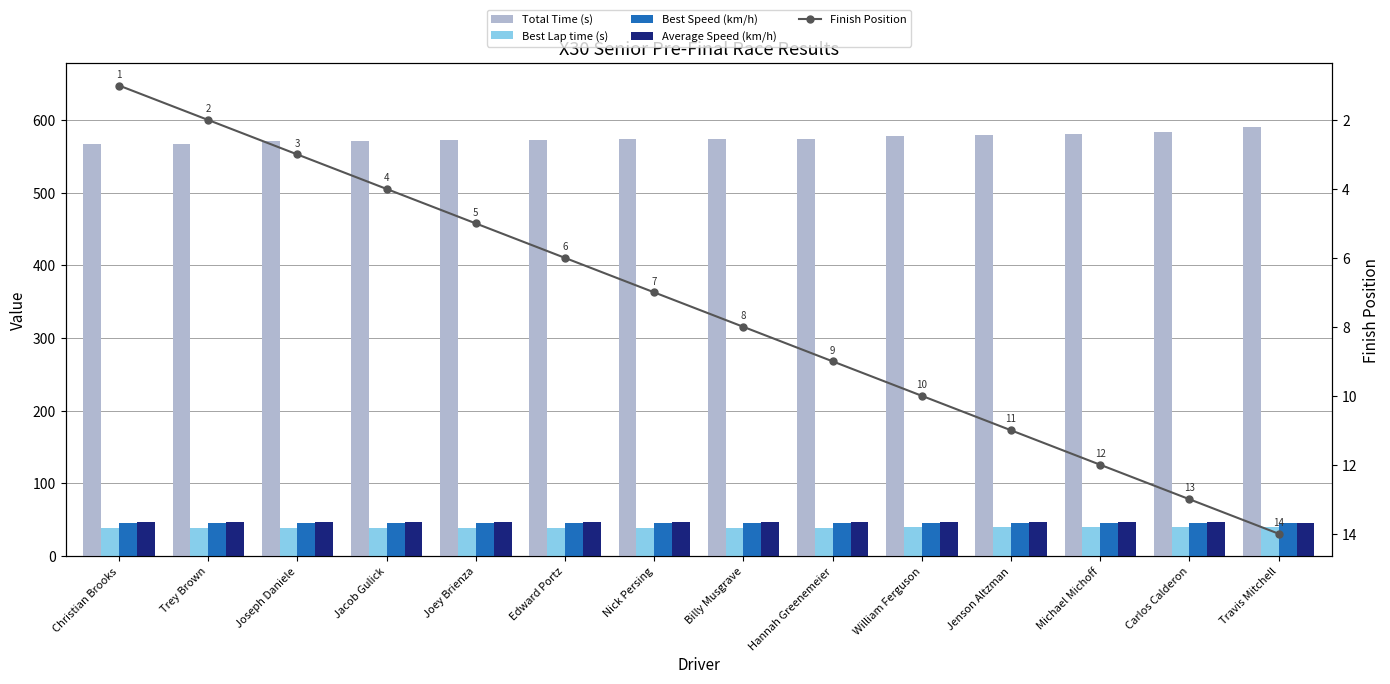

At which category is the sum across all series the highest?

Travis Mitchell